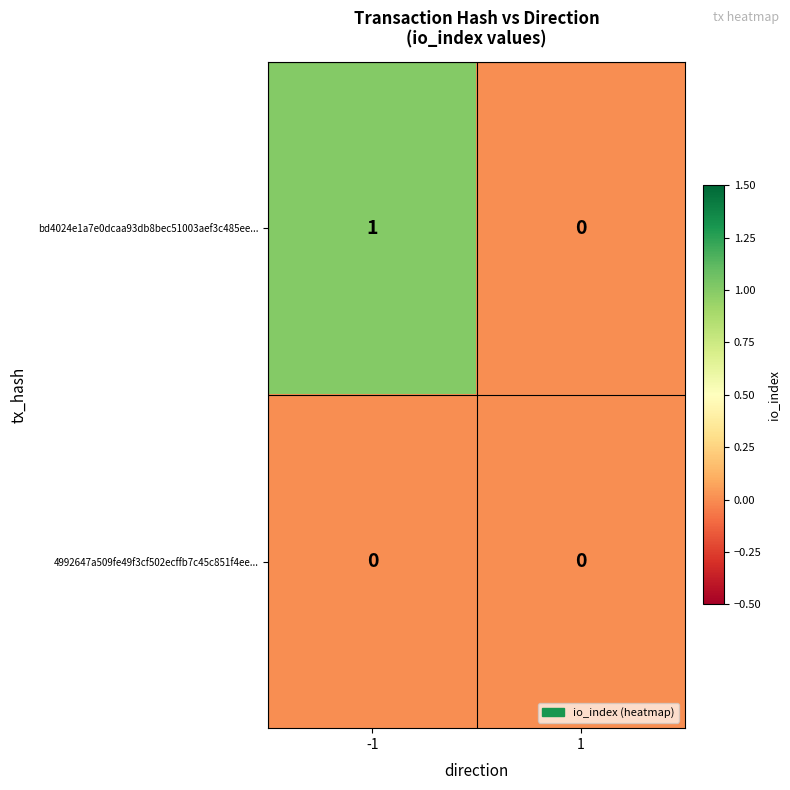

Which category has the highest value across all series?

-1